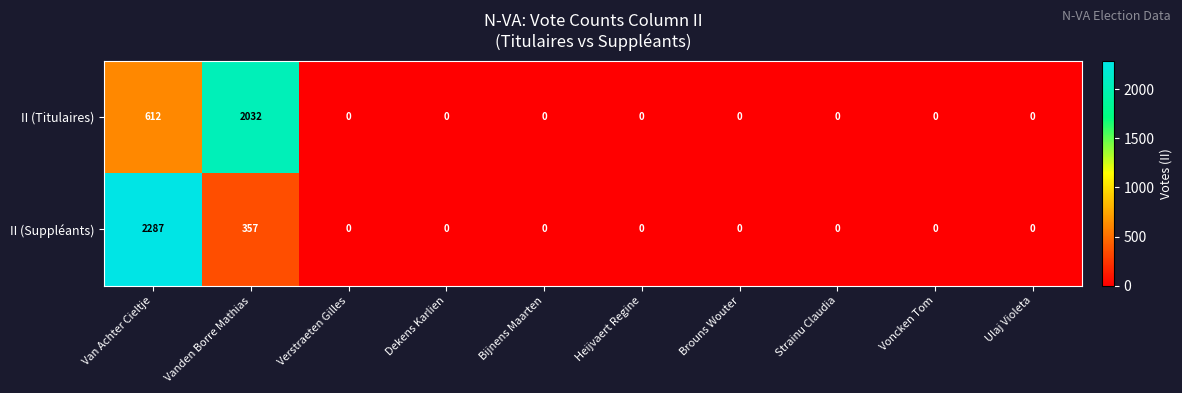

True or false: II (Titulaires) has a value of 1207 at Vanden Borre Mathias.

False